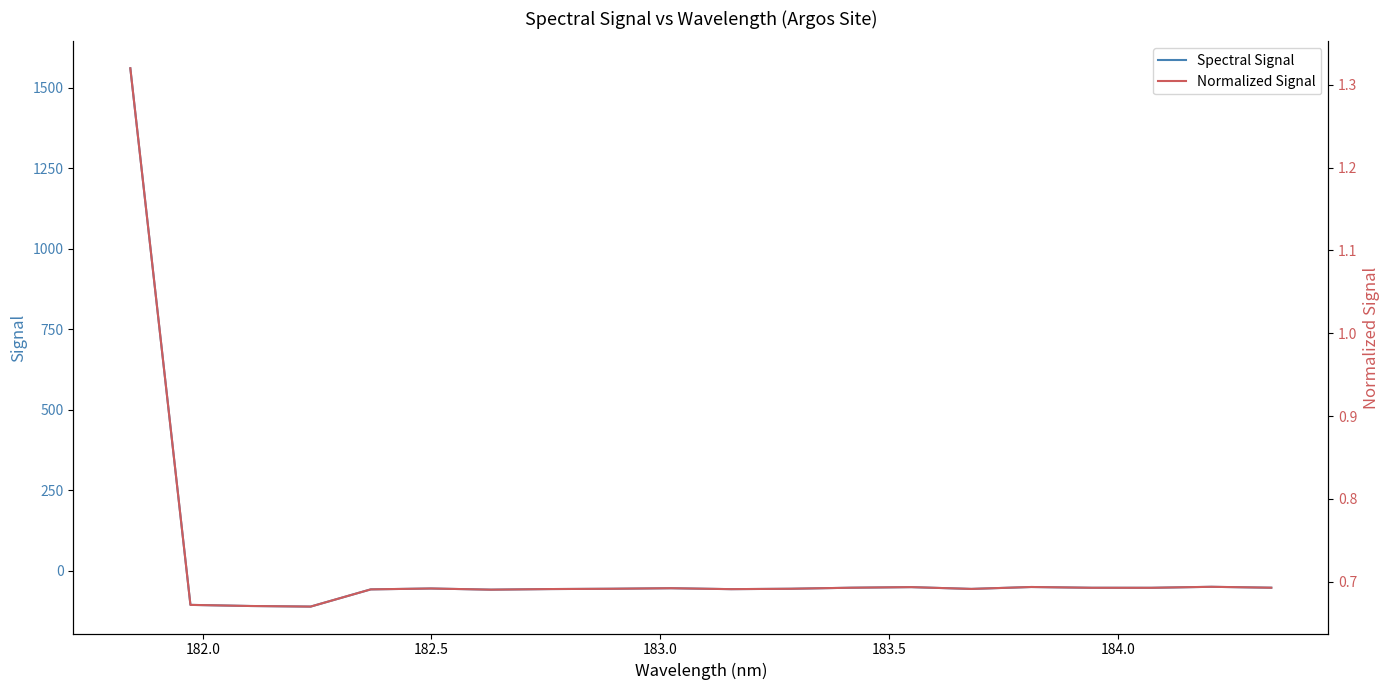

At how many categories does at least one series exceed 97?

1